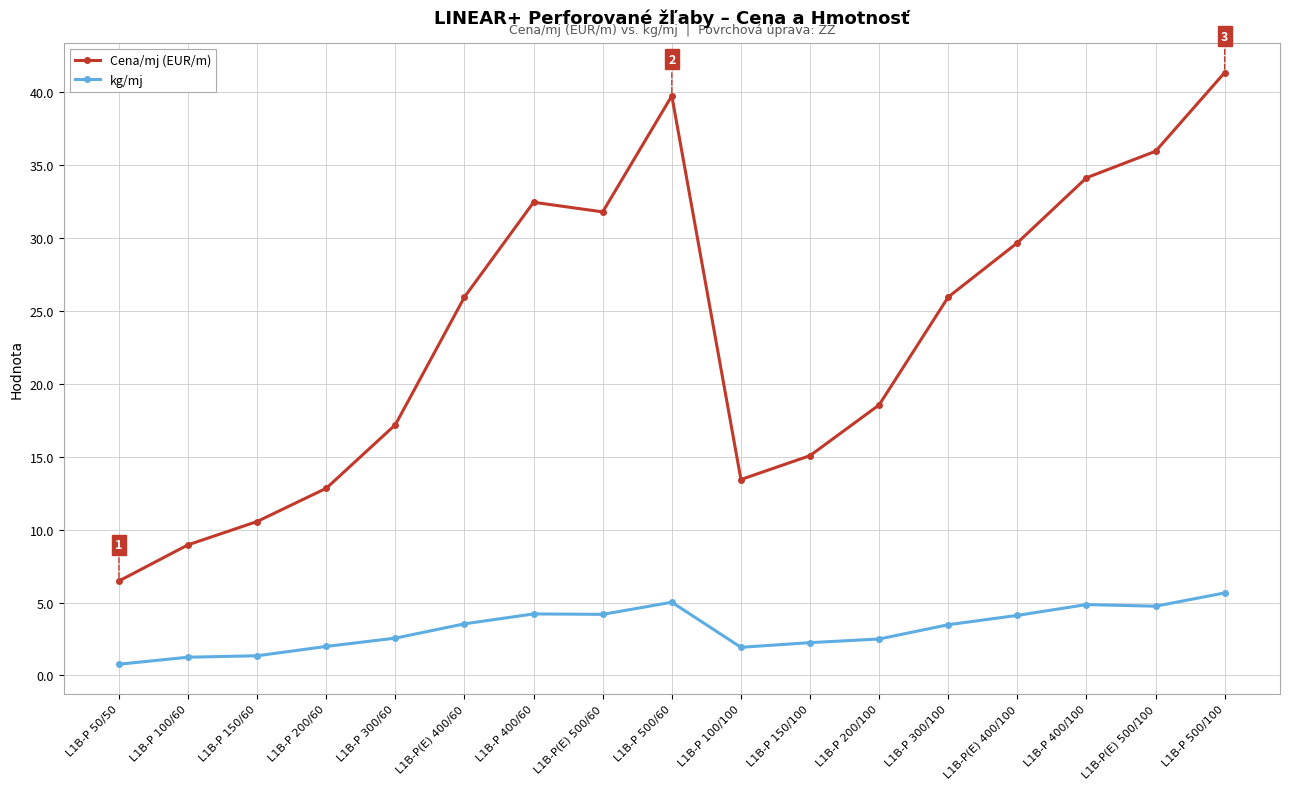

How many data points in kg/mj are above 3?

9